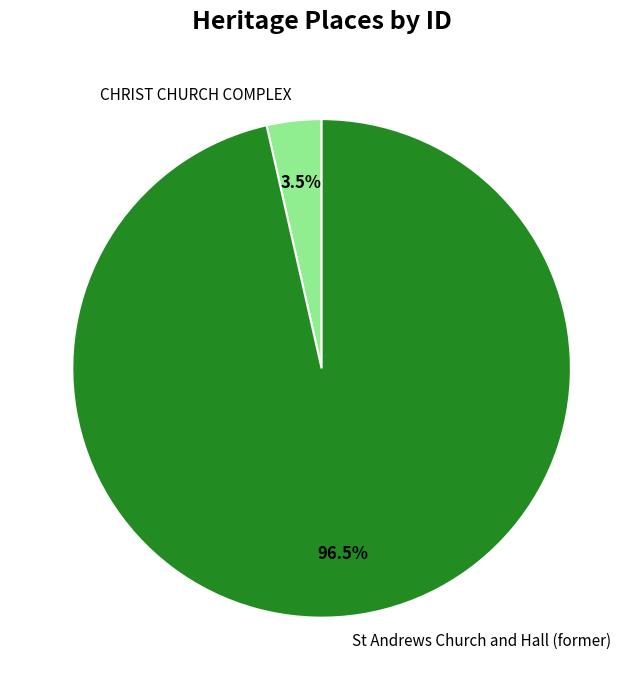

Which category has the smallest portion of the pie?

CHRIST CHURCH COMPLEX